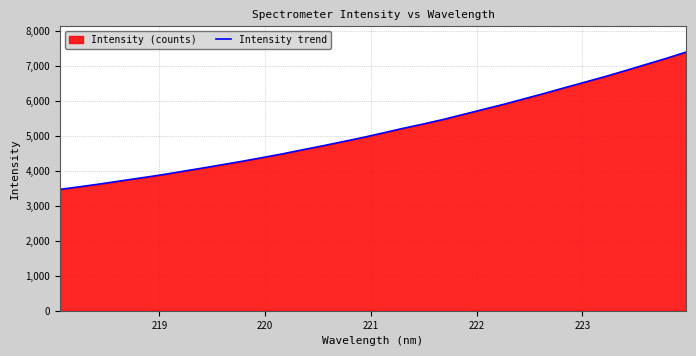

What is the greatest value displayed?

7404.8